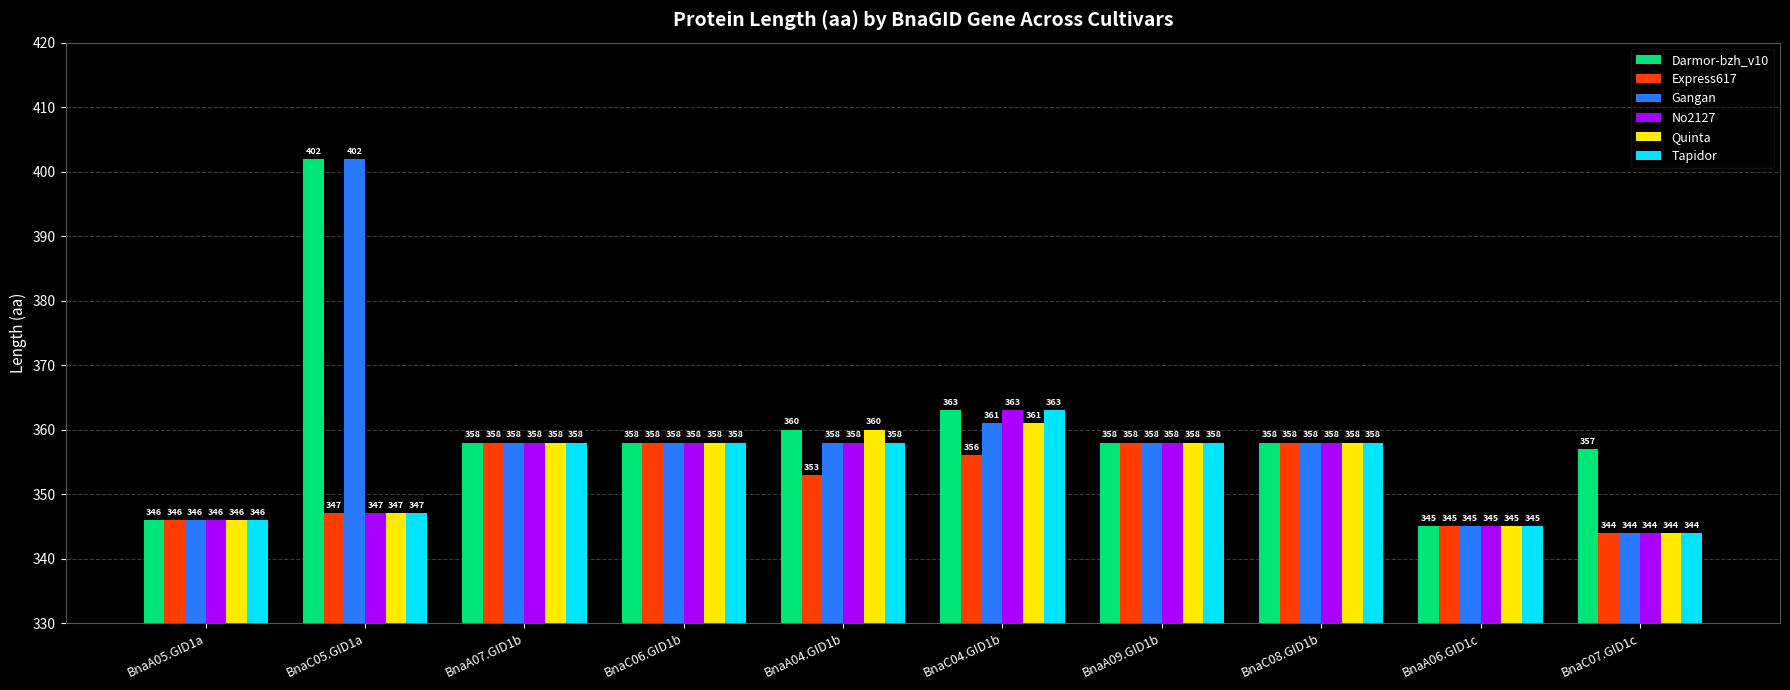

What is the difference between the maximum and minimum values in the Gangan series?

58